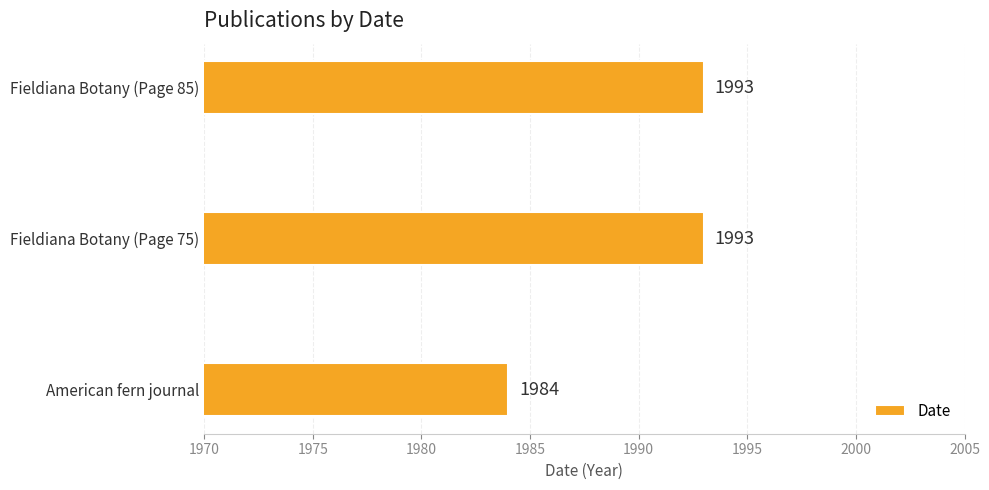

Are the bars horizontal?

Yes